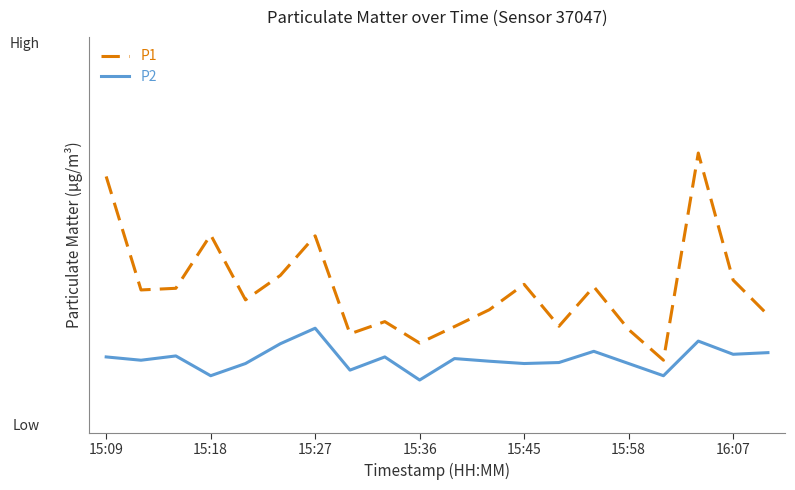

True or false: P2 and P1 cross at least once.

False